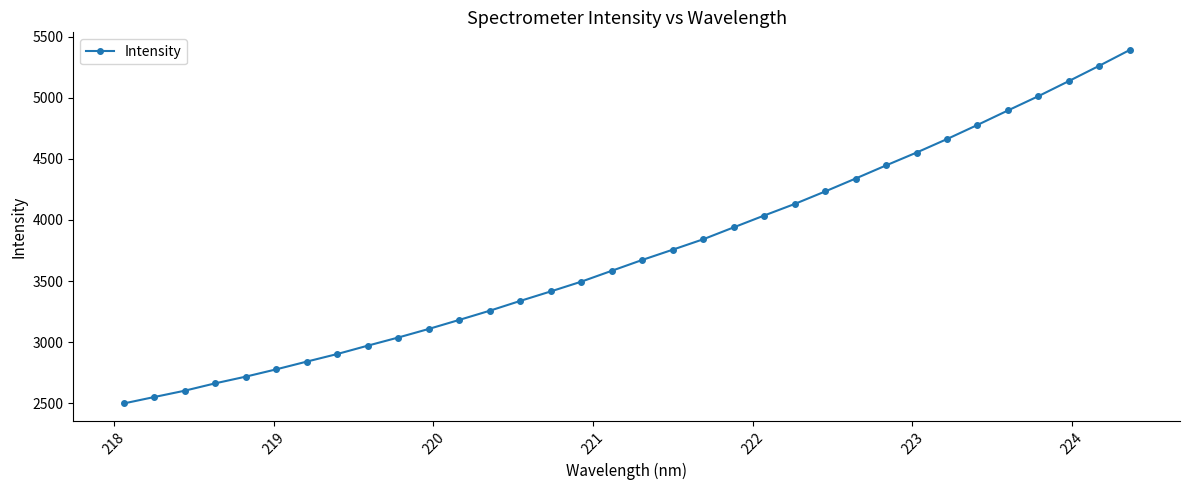

What is the value of the 25th point from the left?

4339.0